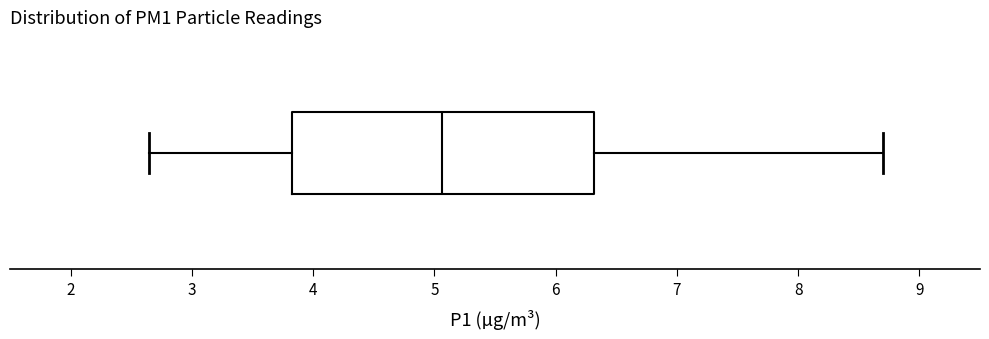

Read this box plot against the x-axis: the position of the median line, the range covered by the box, and the ends of both whiskers. The values are not printed on the chart, so give them approximately, as read against the axis.

median 5.1, box 3.8 to 6.3, whiskers 2.7 to 8.7